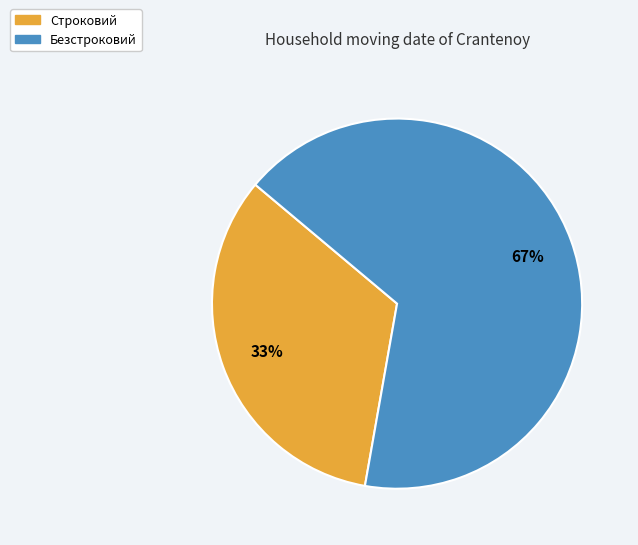

What is the ratio of the value at Безстроковий to the value at Строковий?

2.0